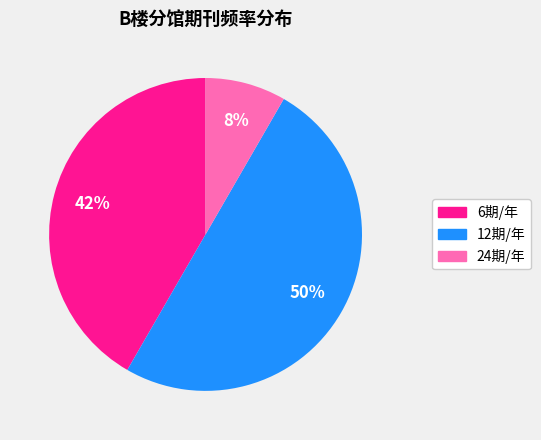

To the nearest percent, what is the average slice percentage?

33%